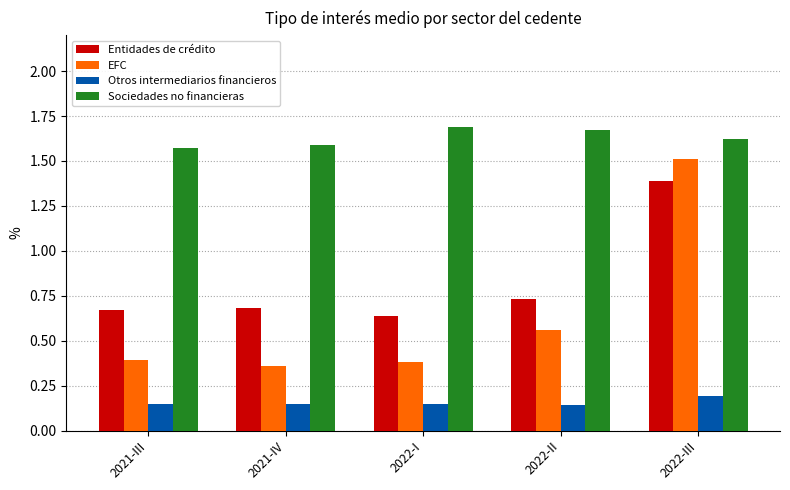

The Sociedades no financieras series shows 1.6 at 2021-III. True or false?

True